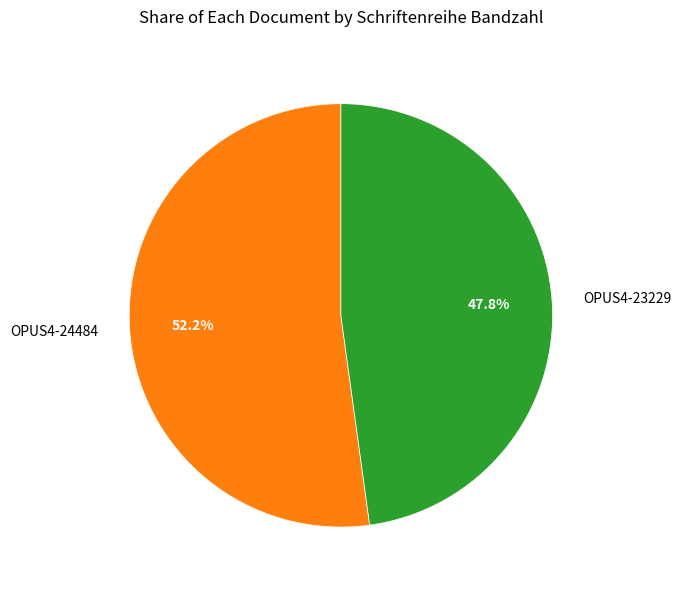

Which has a higher value, OPUS4-23229 or OPUS4-24484?

OPUS4-24484